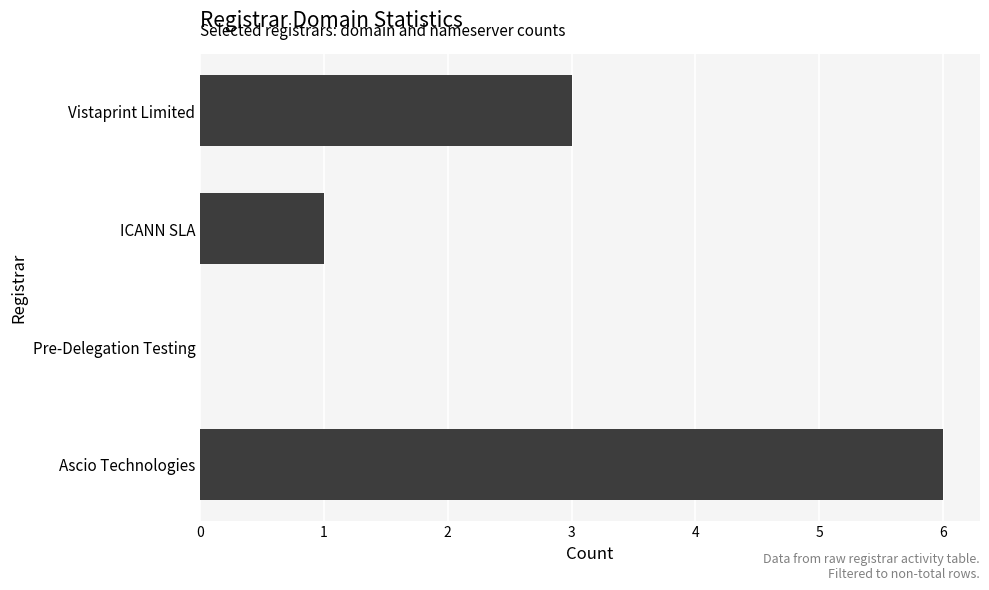

Approximately how many times larger is the value at ICANN SLA compared to Vistaprint Limited?

0.3